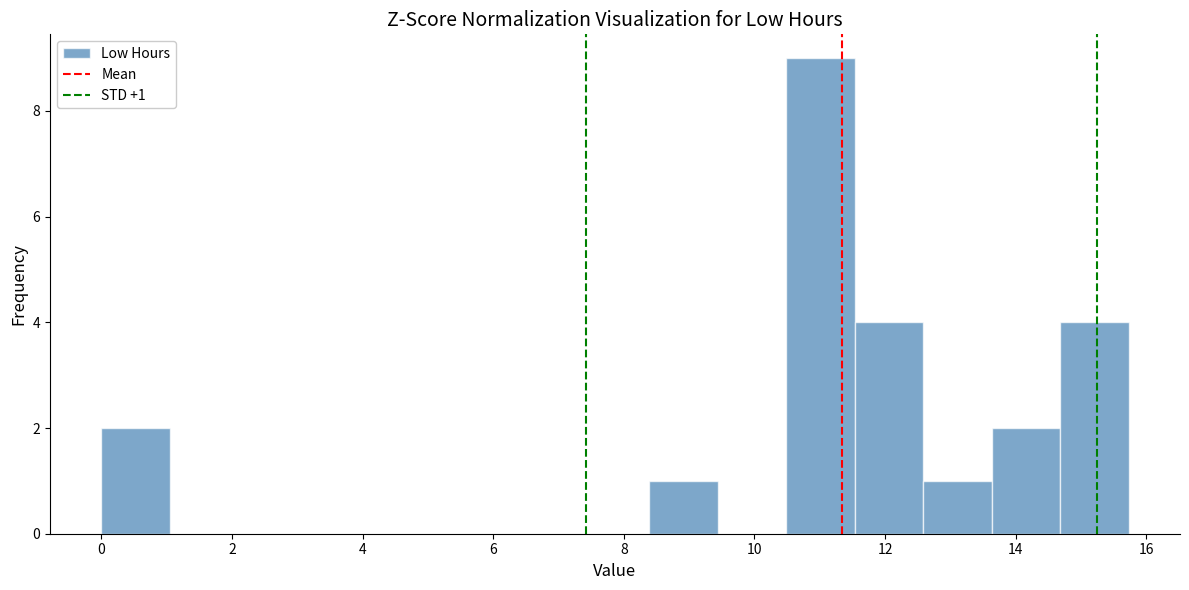

Over which range of the x-axis is the bar tallest?

10.4 to 11.6